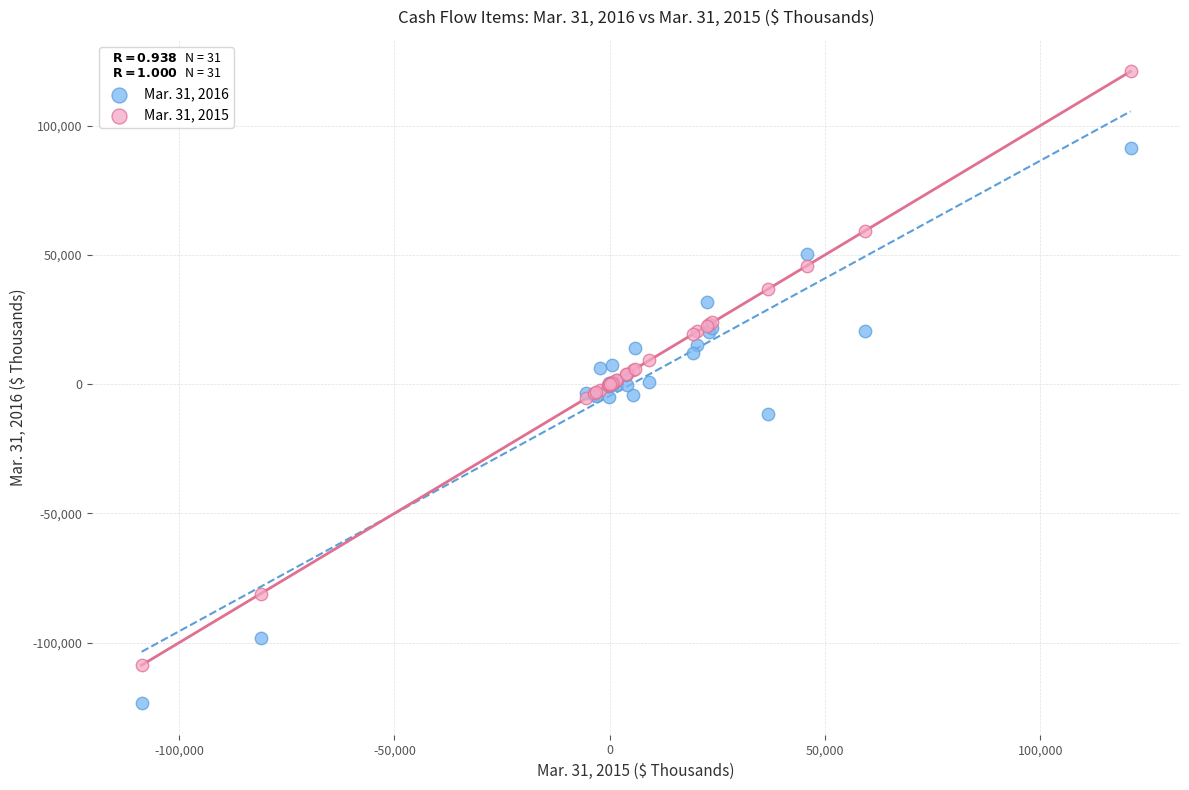

Which series reaches the minimum Y coordinate?

Mar. 31, 2016